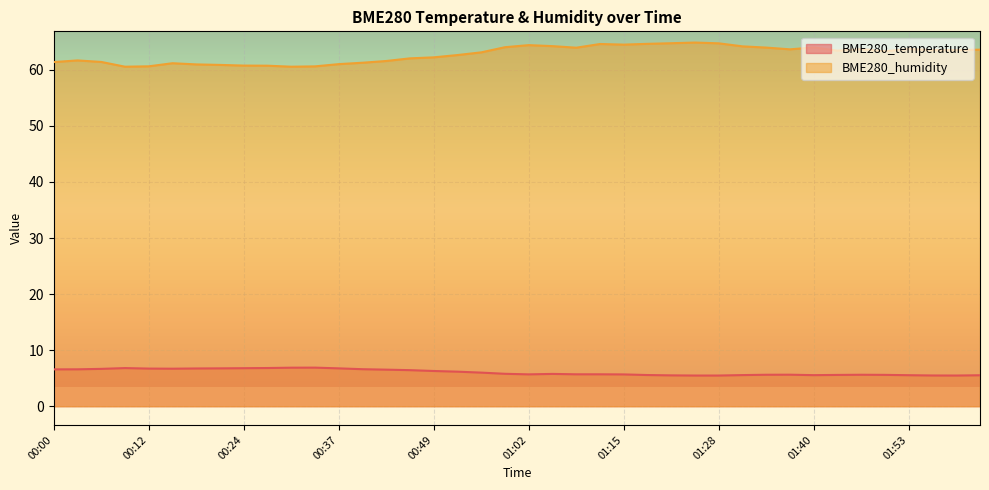

The value of BME280_temperature at 00:06 is 6.7. True or false?

True